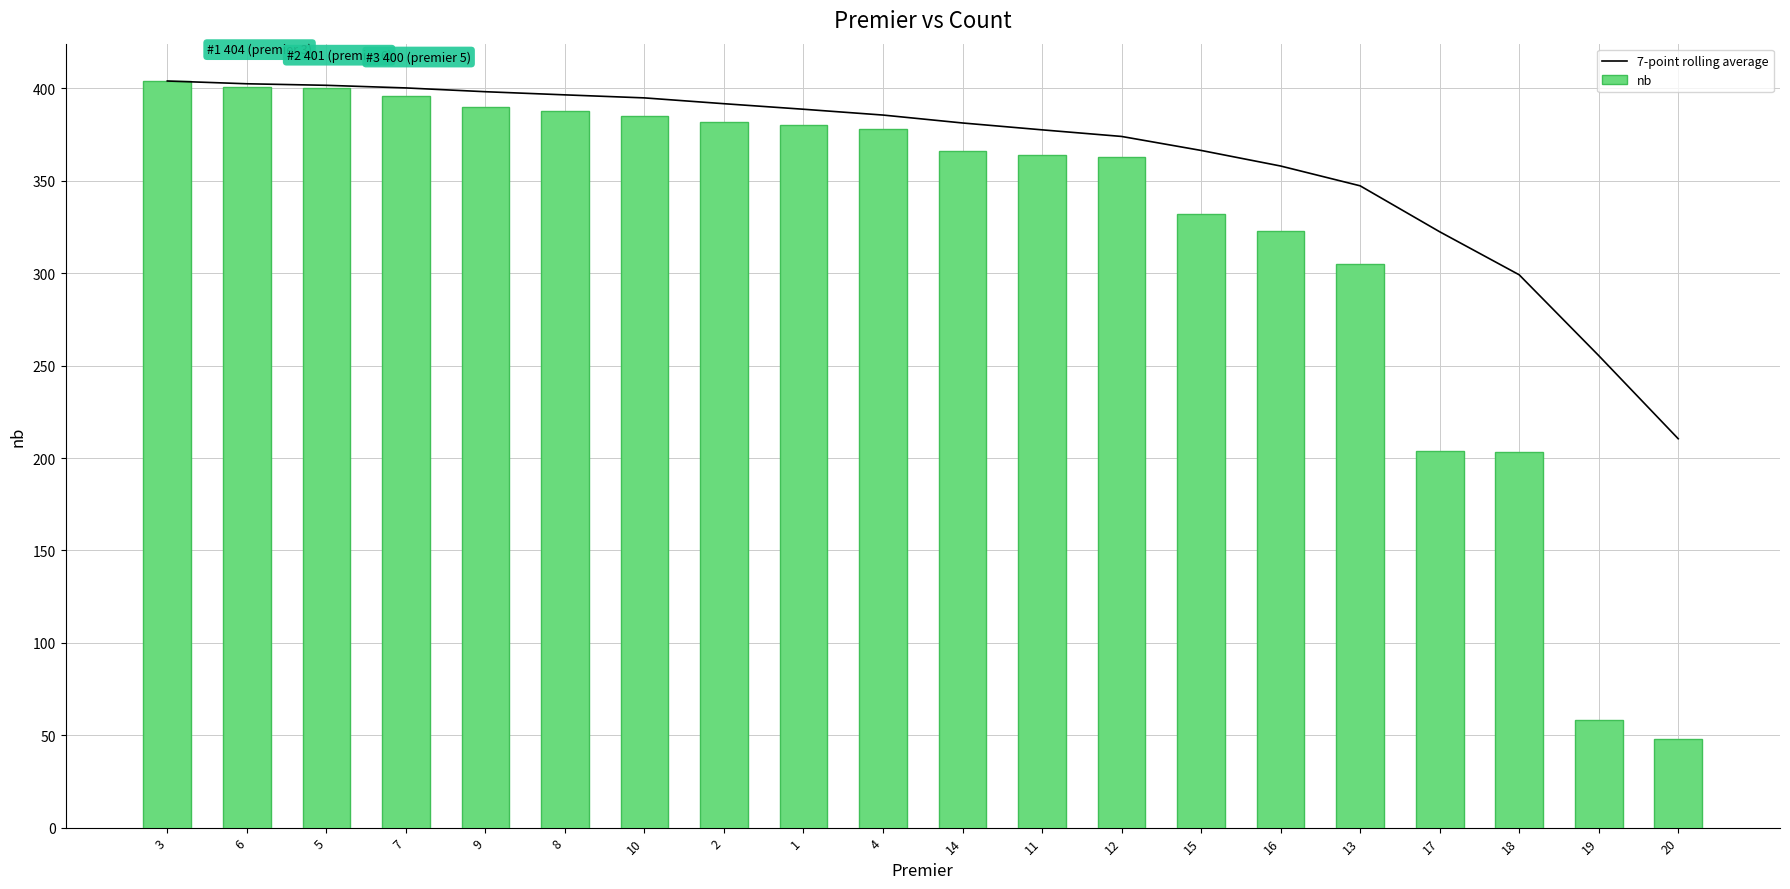

Reading left to right, list all the values displayed in this chart.

7-point rolling average: 3=404.0	6=402.5	5=401.7	7=400.2	9=398.2	8=396.5	10=394.9	2=391.7	1=388.7	4=385.6	14=381.3	11=377.6	12=374.0	15=366.4	16=358.0	13=347.3	17=322.4	18=299.1	19=255.4	20=210.4
nb: 3=404.0	6=401.0	5=400.0	7=396.0	9=390.0	8=388.0	10=385.0	2=382.0	1=380.0	4=378.0	14=366.0	11=364.0	12=363.0	15=332.0	16=323.0	13=305.0	17=204.0	18=203.0	19=58.0	20=48.0